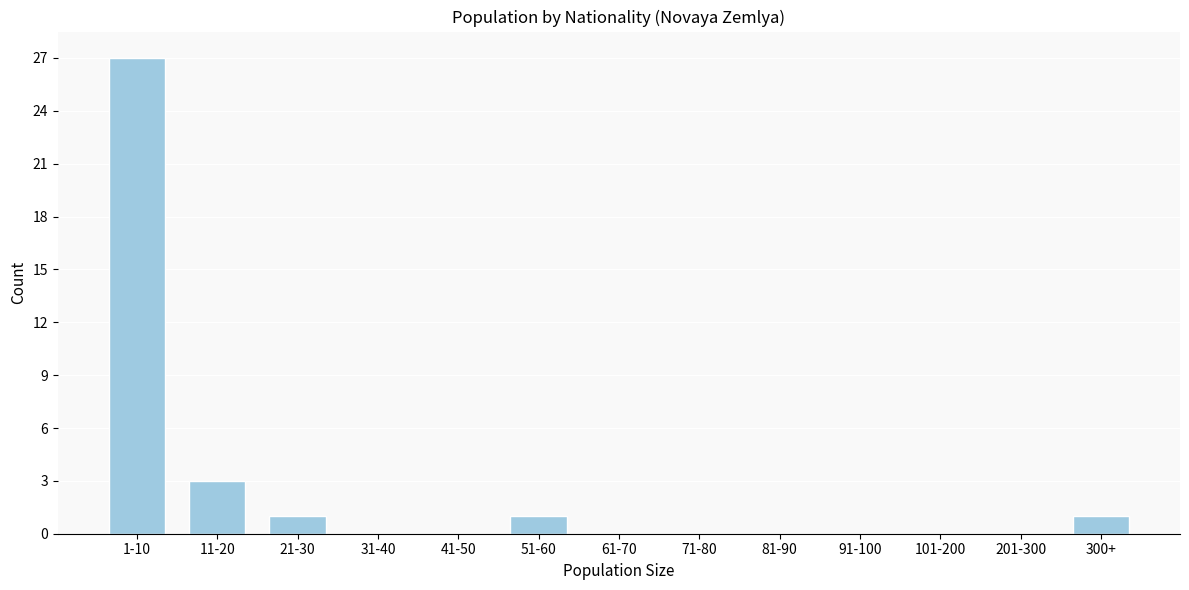

Reading right to left, list all the values displayed in this chart.

300+=1	201-300=0	101-200=0	91-100=0	81-90=0	71-80=0	61-70=0	51-60=1	41-50=0	31-40=0	21-30=1	11-20=3	1-10=27